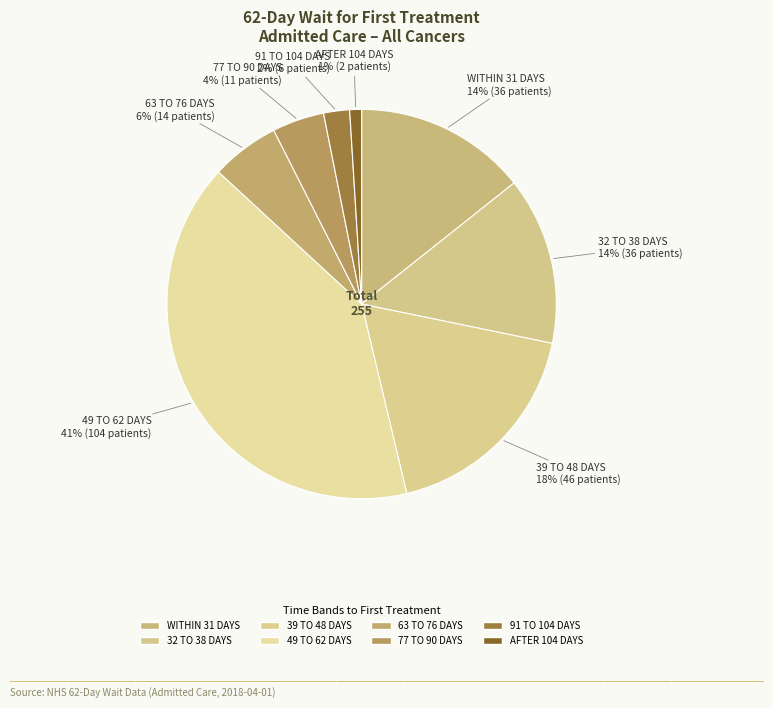

What is the change in value from 32 TO 38 DAYS to 91 TO 104 DAYS?

-30.0